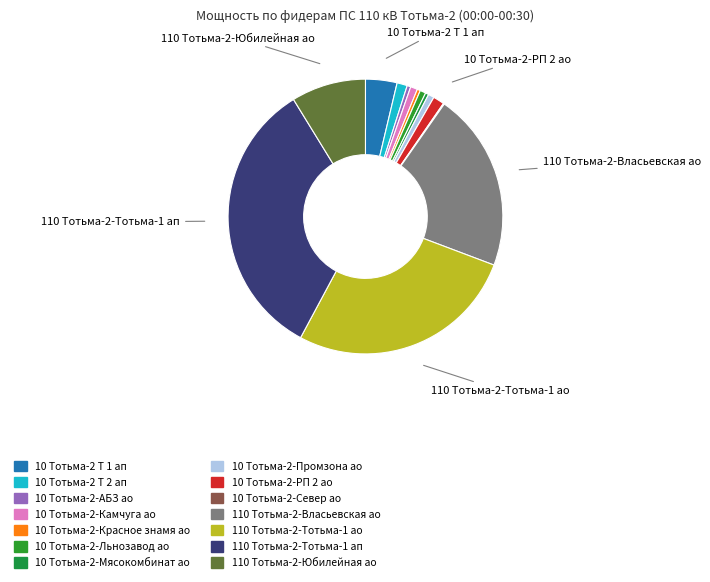

What is the largest slice in the pie chart?

110 Тотьма-2-Тотьма-1 ап